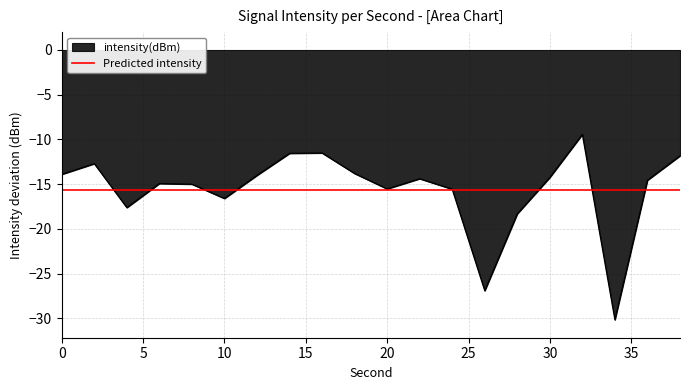

What is the highest value of the intensity(dBm) series?

-9.4